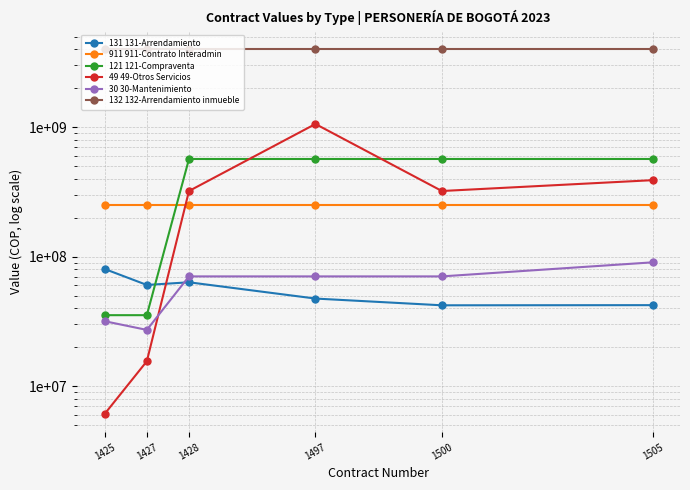

Reading left to right, list all the values displayed in this chart.

131 131-Arrendamiento: 1425=80351180	1427=60493333	1428=63433333	1497=47498880	1500=42132200	1505=42246600
911 911-Contrato Interadmin: 1425=252625000	1427=252625000	1428=252625000	1497=252625000	1500=252625000	1505=252625000
121 121-Compraventa: 1425=35349802	1427=35349802	1428=567986063	1497=567986063	1500=567986063	1505=567986063
49 49-Otros Servicios: 1425=6113882	1427=15581548	1428=321419530	1497=1058196532	1500=321419530	1505=389721185
30 30-Mantenimiento: 1425=31749344	1427=27204683	1428=70434833	1497=70434833	1500=70434833	1505=90434833
132 132-Arrendamiento inmueble: 1425=4026506220	1427=4026506220	1428=4026506220	1497=4026506220	1500=4026506220	1505=4026506220